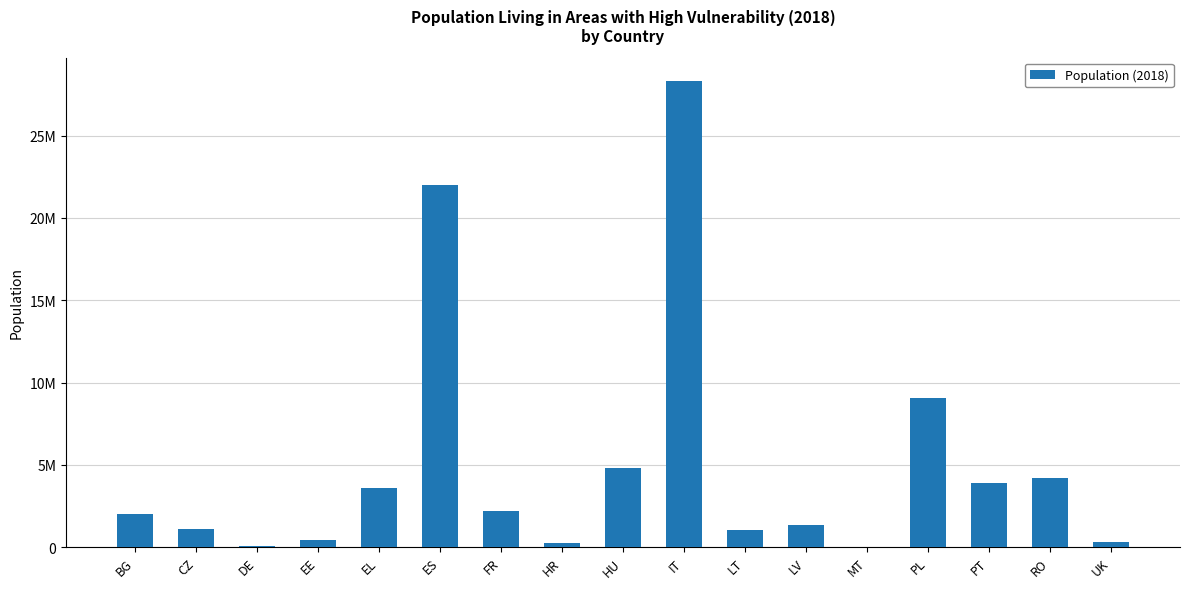

Which has a higher value, HU or RO?

HU